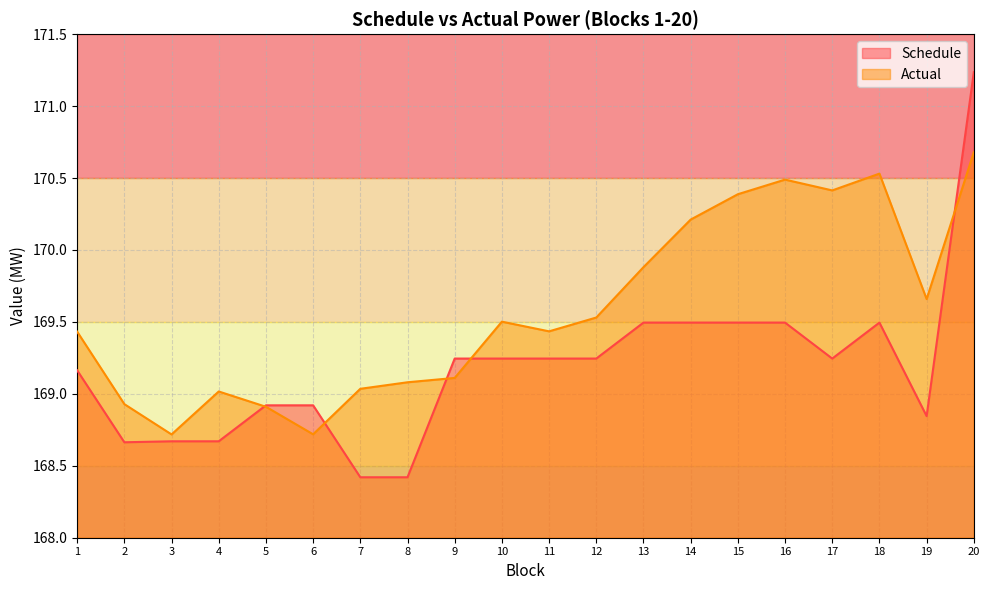

How many lines are shown in the chart?

2